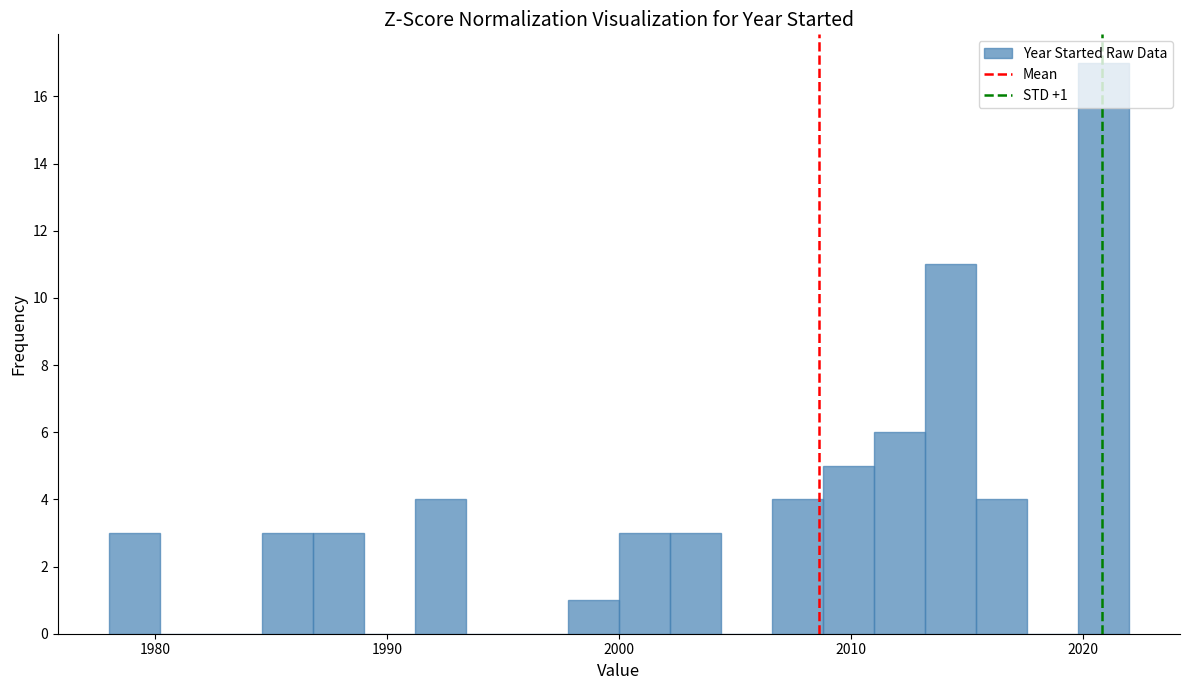

Around what value on the x-axis is the tallest bar? Give the approximate position of its centre, as read against the axis.

2021